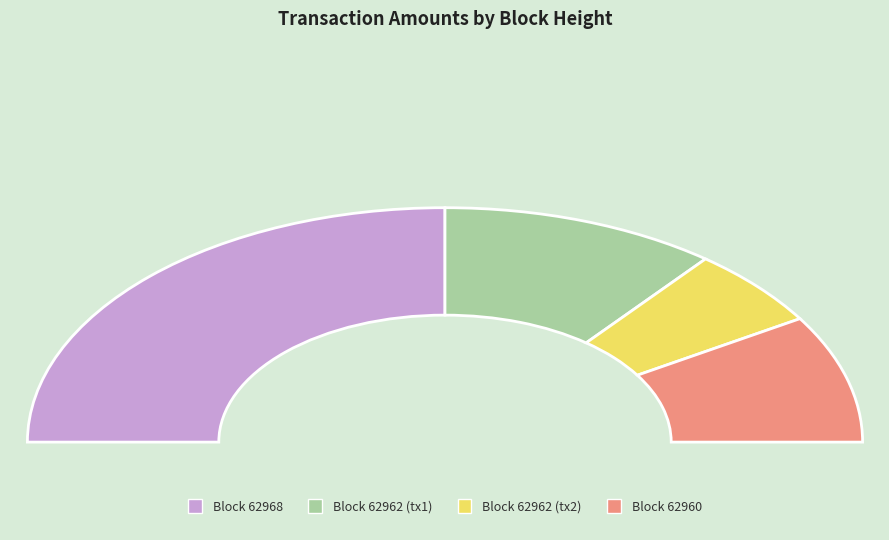

Does 62962_2 represent more than half of the total?

No